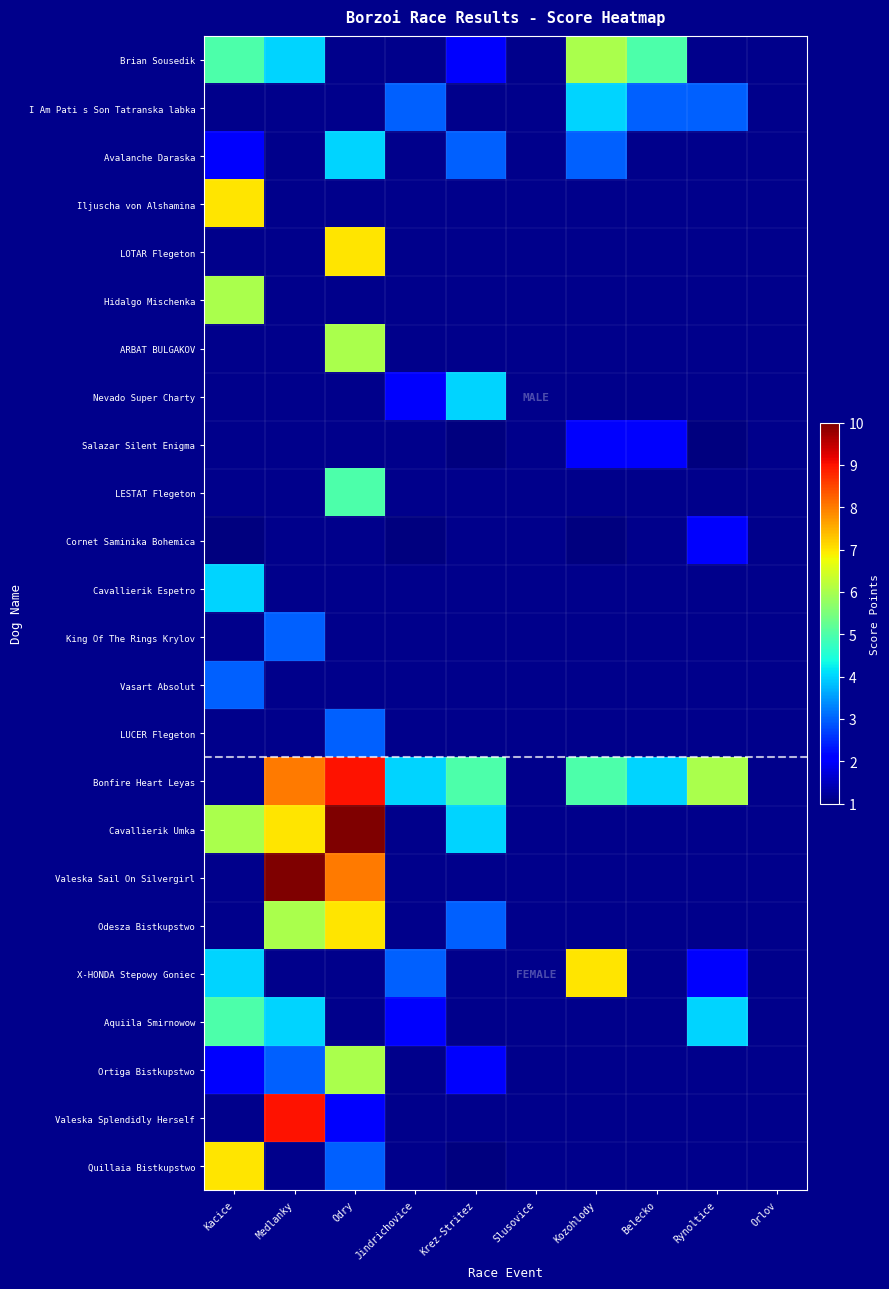

What is the minimum value shown in the chart?

1.0